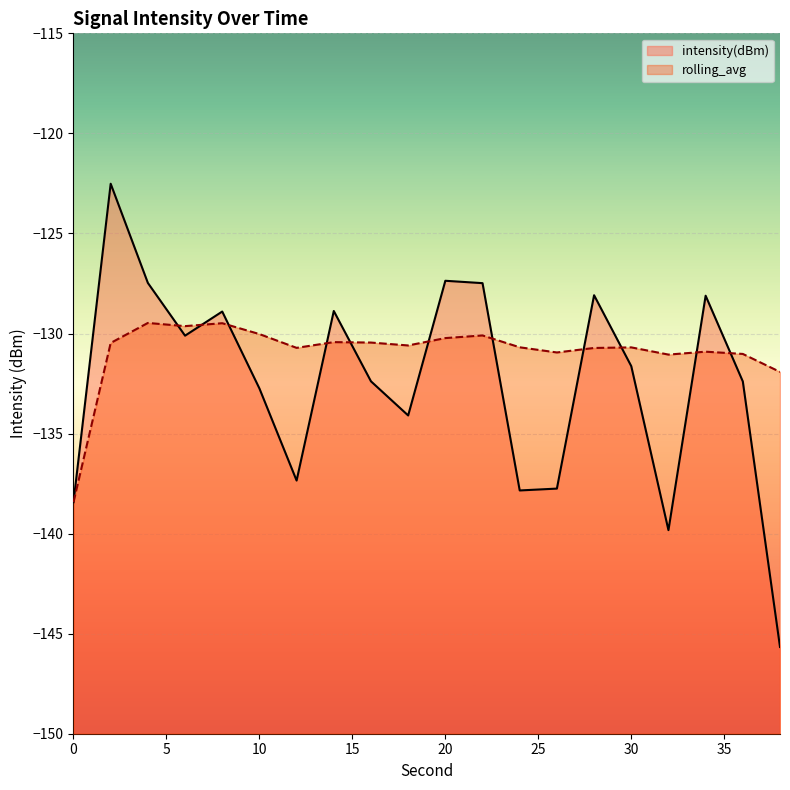

At which label is intensity(dBm) closest to -134?

18